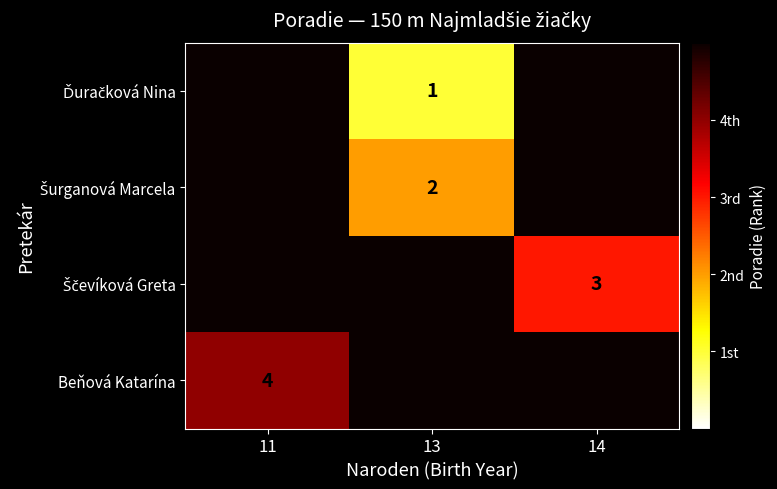

List the series in order of their overall mean, highest first.

Beňová Katarína, Ščevíková Greta, Šurganová Marcela, Ďuračková Nina